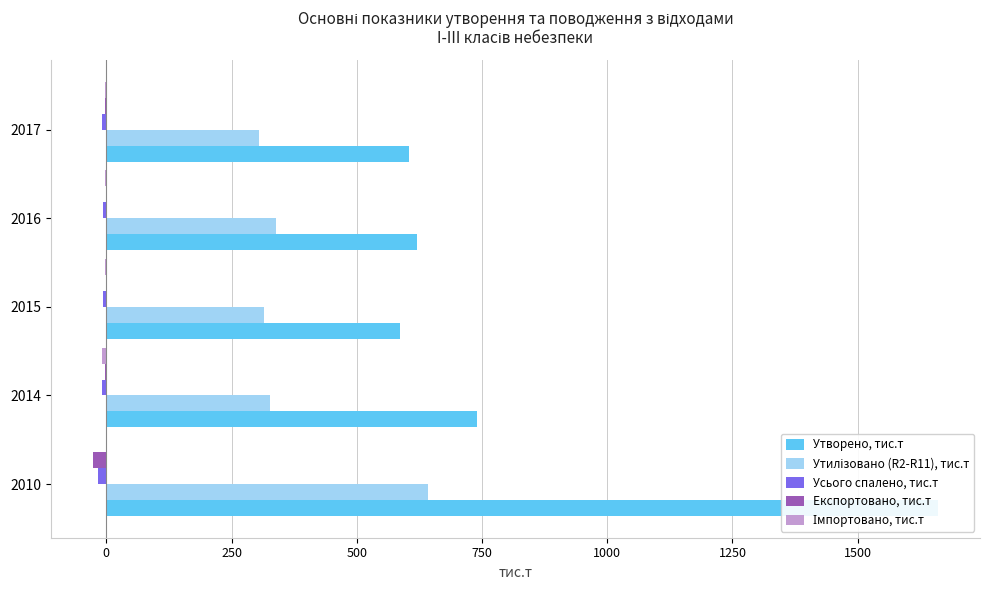

The value of Утилізовано (R2-R11), тис.т at 2015 is 192.8. True or false?

False